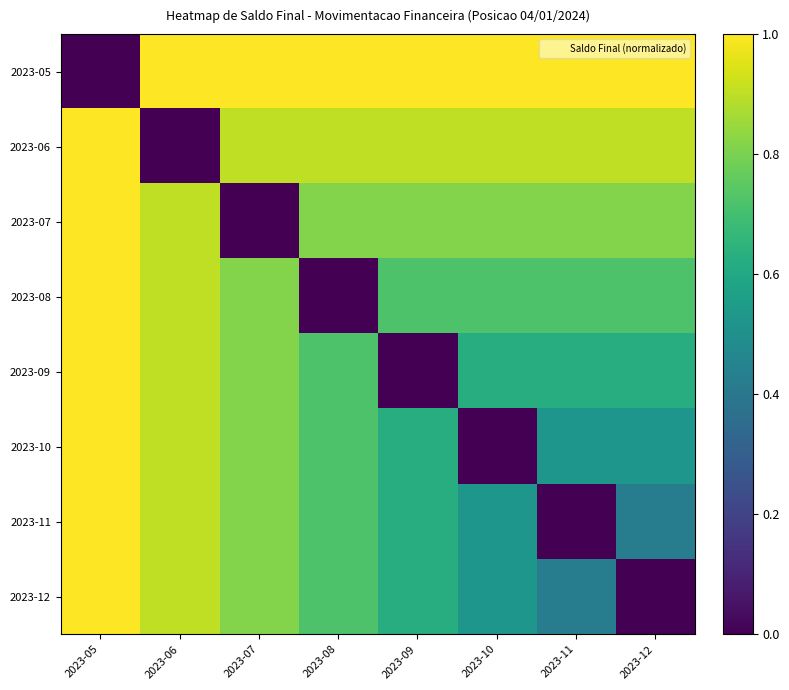

Reading left to right, what are all the values shown in this chart?

2023-05: 2023-05=0.0	2023-06=1.0	2023-07=1.0	2023-08=1.0	2023-09=1.0	2023-10=1.0	2023-11=1.0	2023-12=1.0
2023-06: 2023-05=1.0	2023-06=0.0	2023-07=0.9	2023-08=0.9	2023-09=0.9	2023-10=0.9	2023-11=0.9	2023-12=0.9
2023-07: 2023-05=1.0	2023-06=0.9	2023-07=0.0	2023-08=0.8	2023-09=0.8	2023-10=0.8	2023-11=0.8	2023-12=0.8
2023-08: 2023-05=1.0	2023-06=0.9	2023-07=0.8	2023-08=0.0	2023-09=0.7	2023-10=0.7	2023-11=0.7	2023-12=0.7
2023-09: 2023-05=1.0	2023-06=0.9	2023-07=0.8	2023-08=0.7	2023-09=0.0	2023-10=0.6	2023-11=0.6	2023-12=0.6
2023-10: 2023-05=1.0	2023-06=0.9	2023-07=0.8	2023-08=0.7	2023-09=0.6	2023-10=0.0	2023-11=0.5	2023-12=0.5
2023-11: 2023-05=1.0	2023-06=0.9	2023-07=0.8	2023-08=0.7	2023-09=0.6	2023-10=0.5	2023-11=0.0	2023-12=0.4
2023-12: 2023-05=1.0	2023-06=0.9	2023-07=0.8	2023-08=0.7	2023-09=0.6	2023-10=0.5	2023-11=0.4	2023-12=0.0